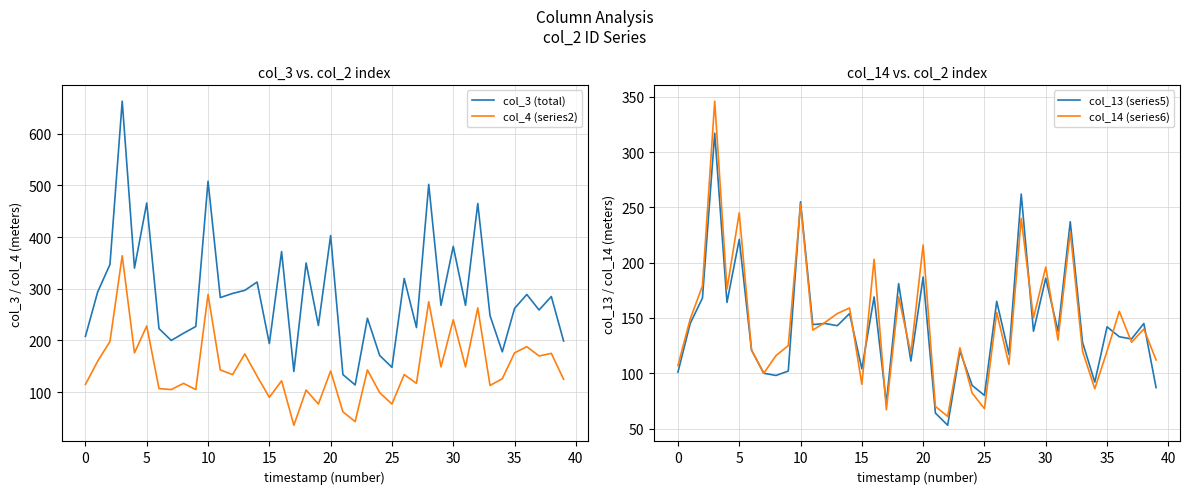

Is it true that col_14 (series6) equals 120 at 35?

True